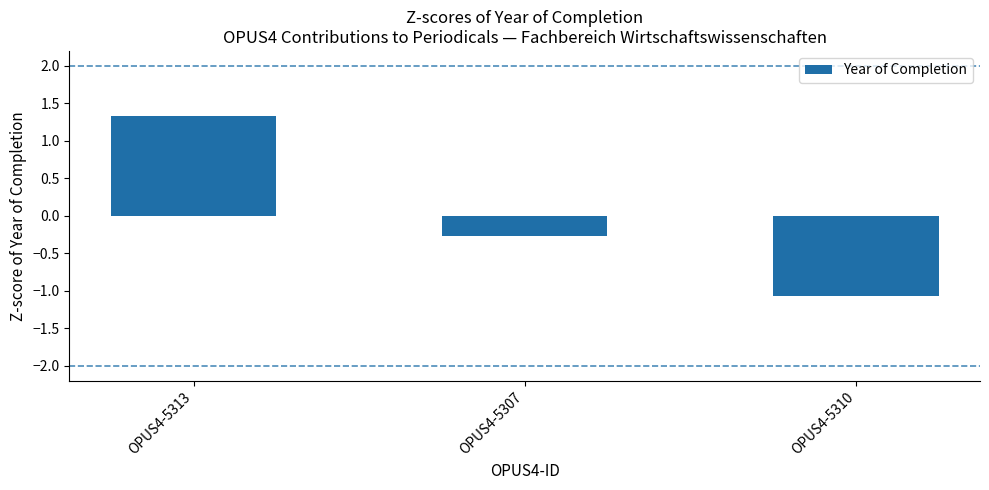

What is the difference between the maximum and second lowest values?

1.6